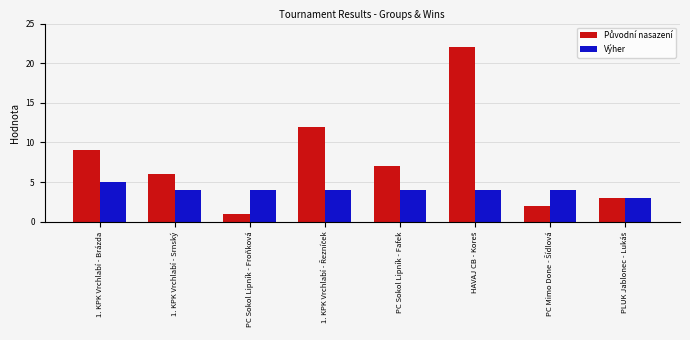

What is the maximum value for Výher?

5